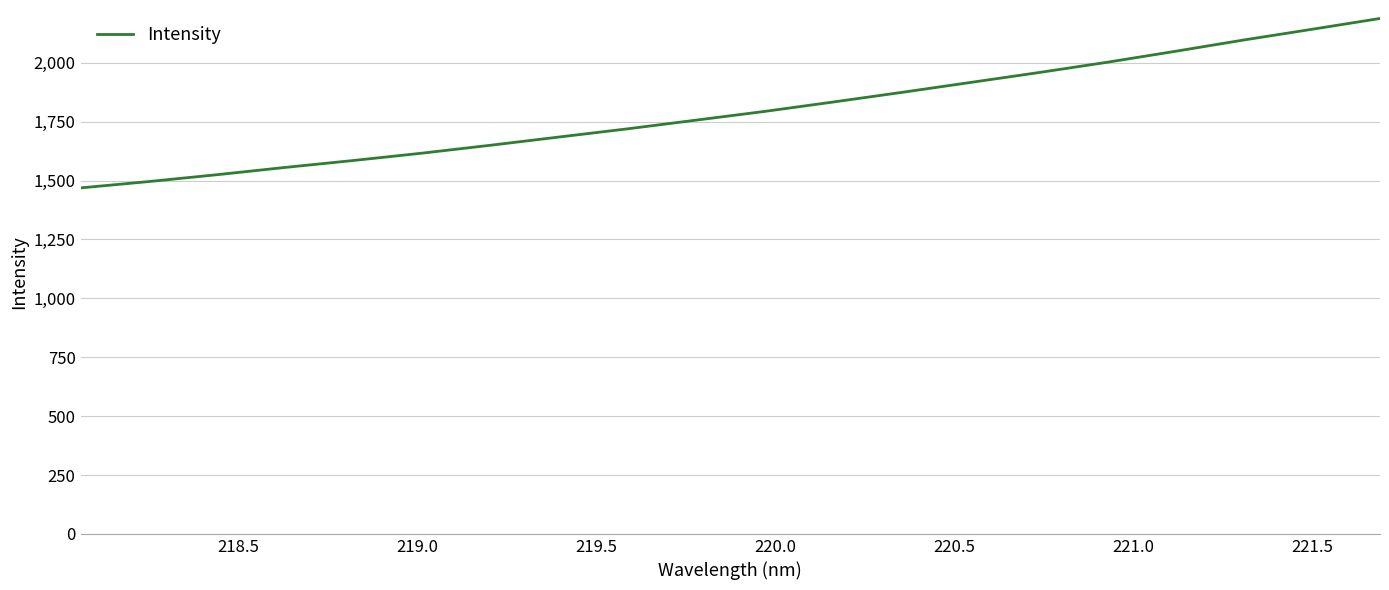

What is the minimum value shown in the chart?

1468.8